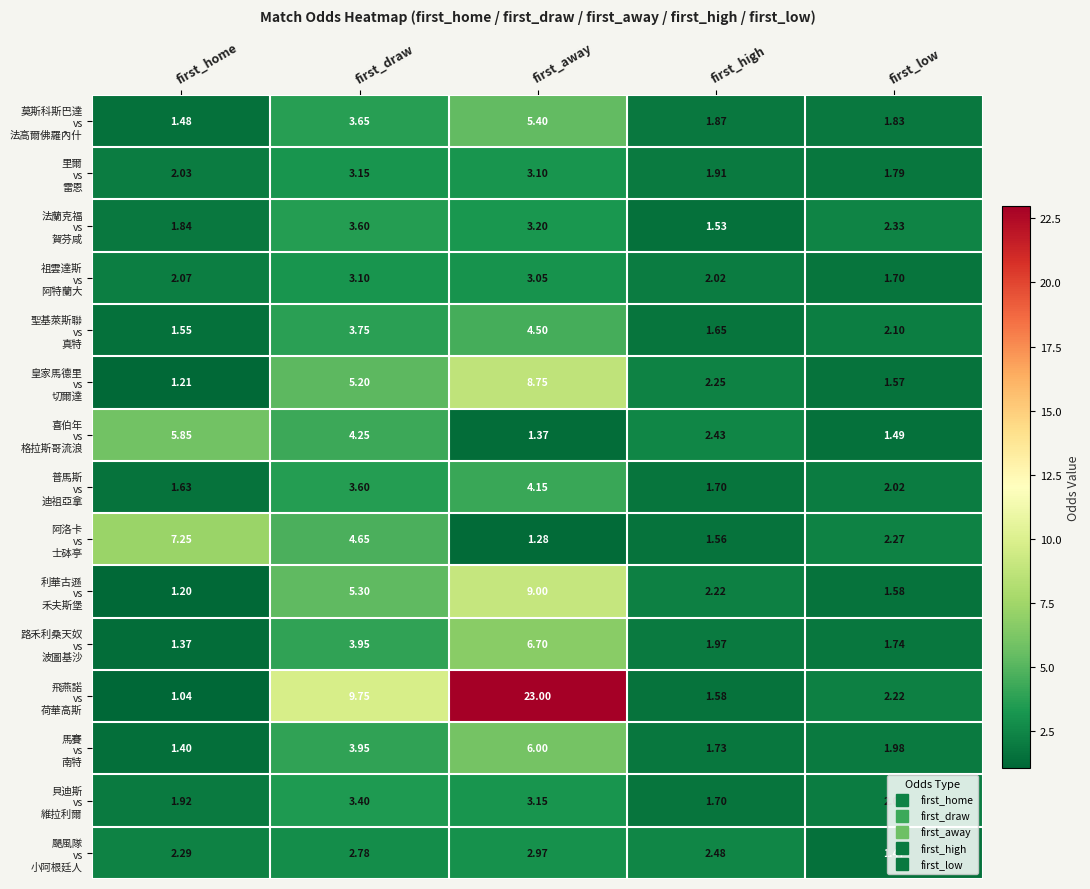

At which category is the sum across all series the highest?

first_away